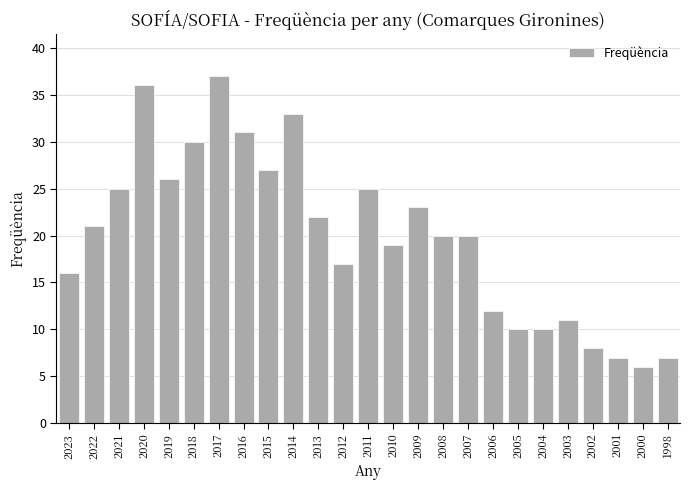

What is the value of the 22nd bar from the left?

8